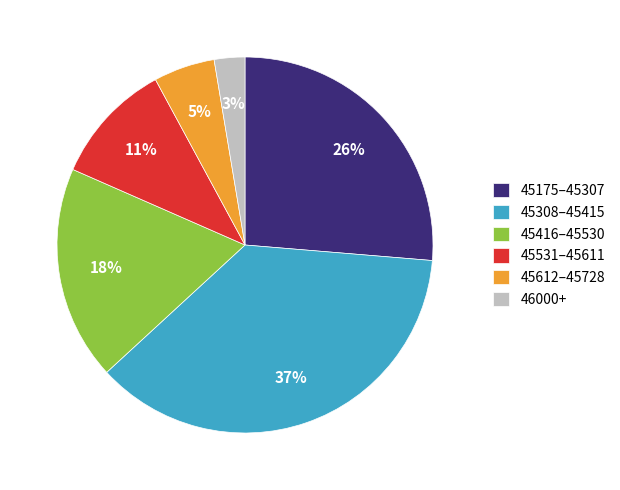

Approximately how many times larger is the value at 45416–45530 compared to 45308–45415?

0.5